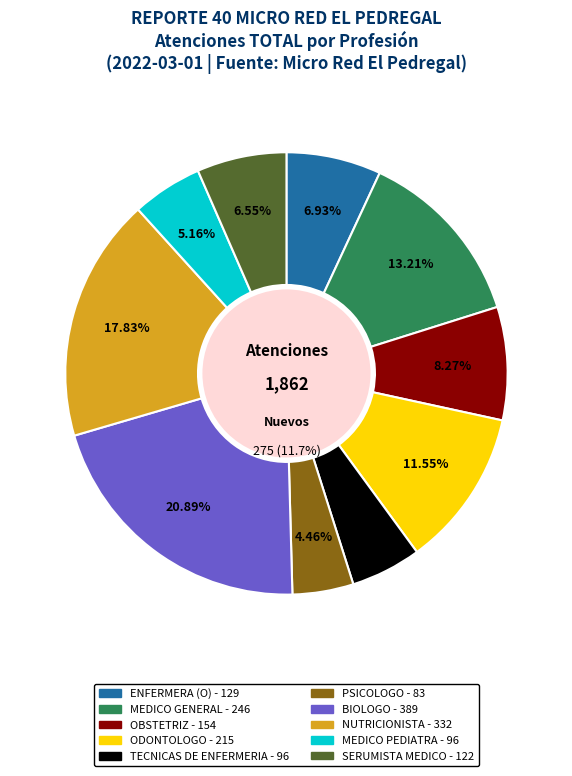

Which category has the biggest portion of the pie?

BIOLOGO